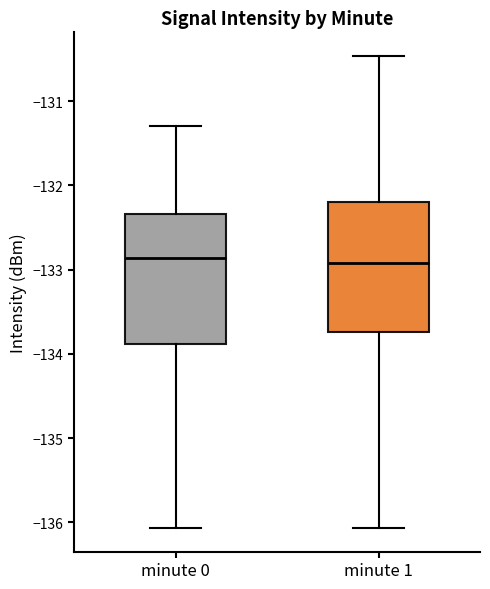

Reading left to right, read every box against the y-axis: the position of its median line, the range the box covers, and the ends of its whiskers. The values are not printed on the chart, so give them approximately, as read against the axis.

minute 0: median -132.9, box -133.9 to -132.3, whiskers -136.1 to -131.3
minute 1: median -132.9, box -133.7 to -132.2, whiskers -136.1 to -130.5